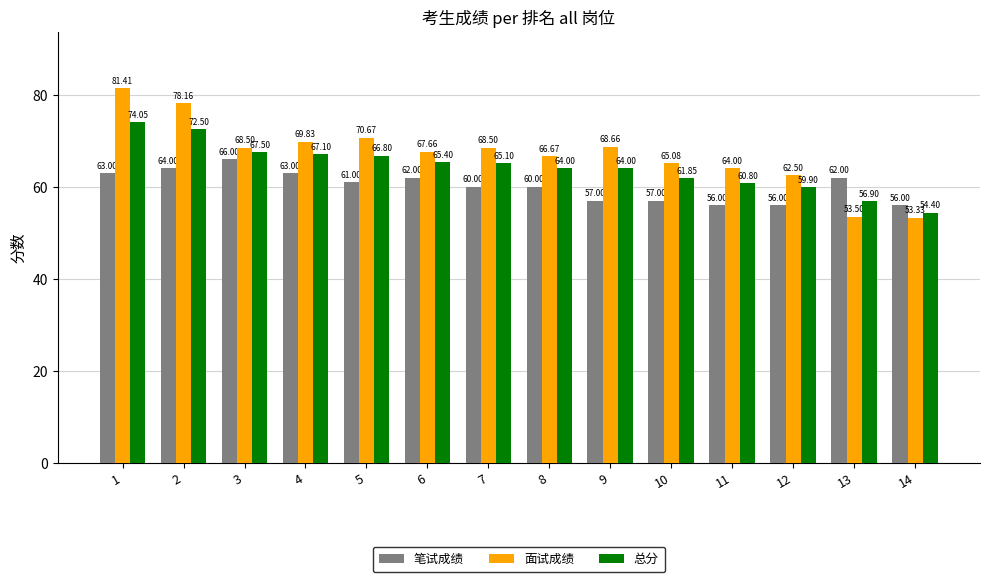

What is the difference between the 总分 values at 3 and 9?

3.5